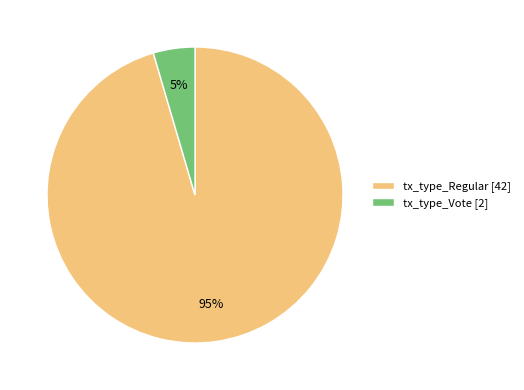

The tx_type_Regular slice represents 95% of the pie. True or false?

True